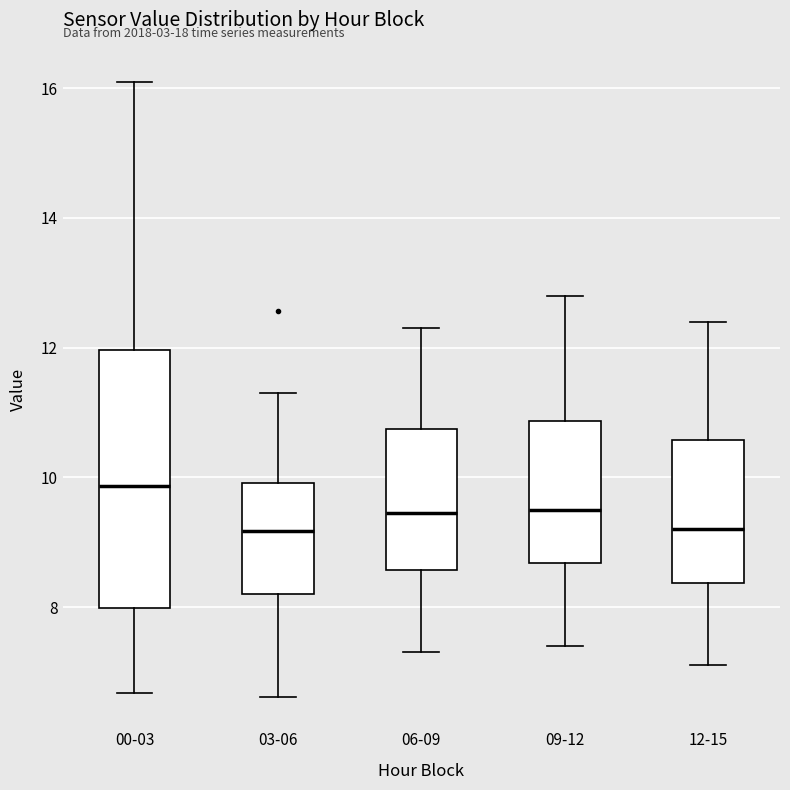

Where is the upper edge of the box for 06-09 on the y-axis? The values are not printed on the chart, so give them approximately, as read against the axis.

10.8